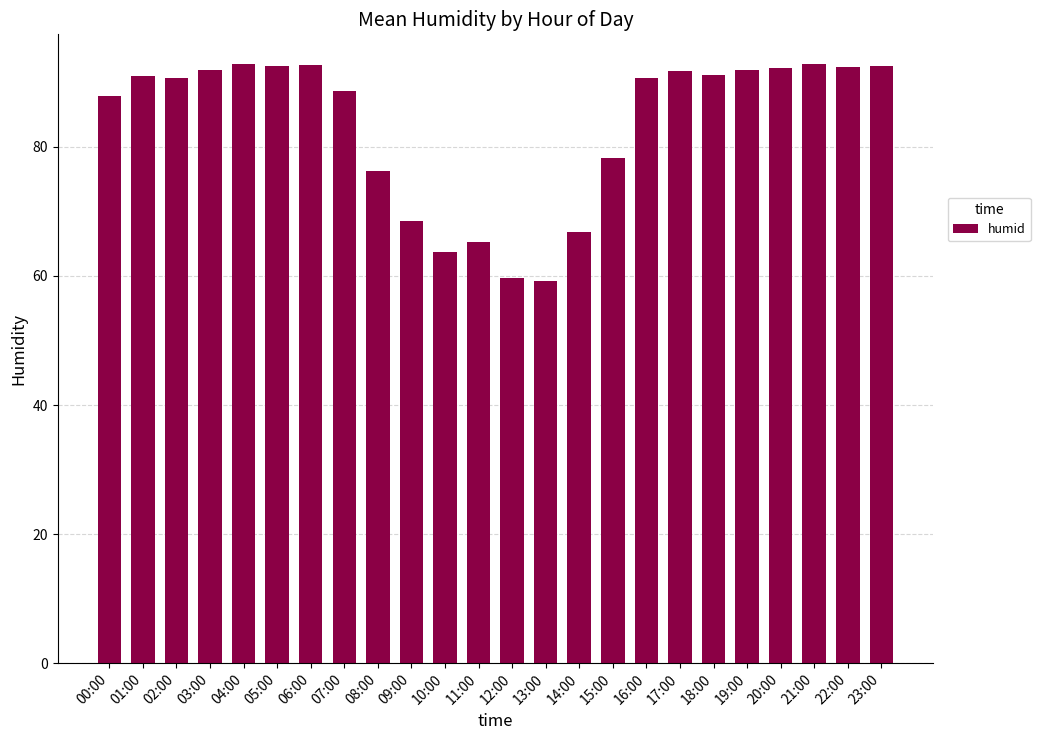

What is the greatest value displayed?

92.8